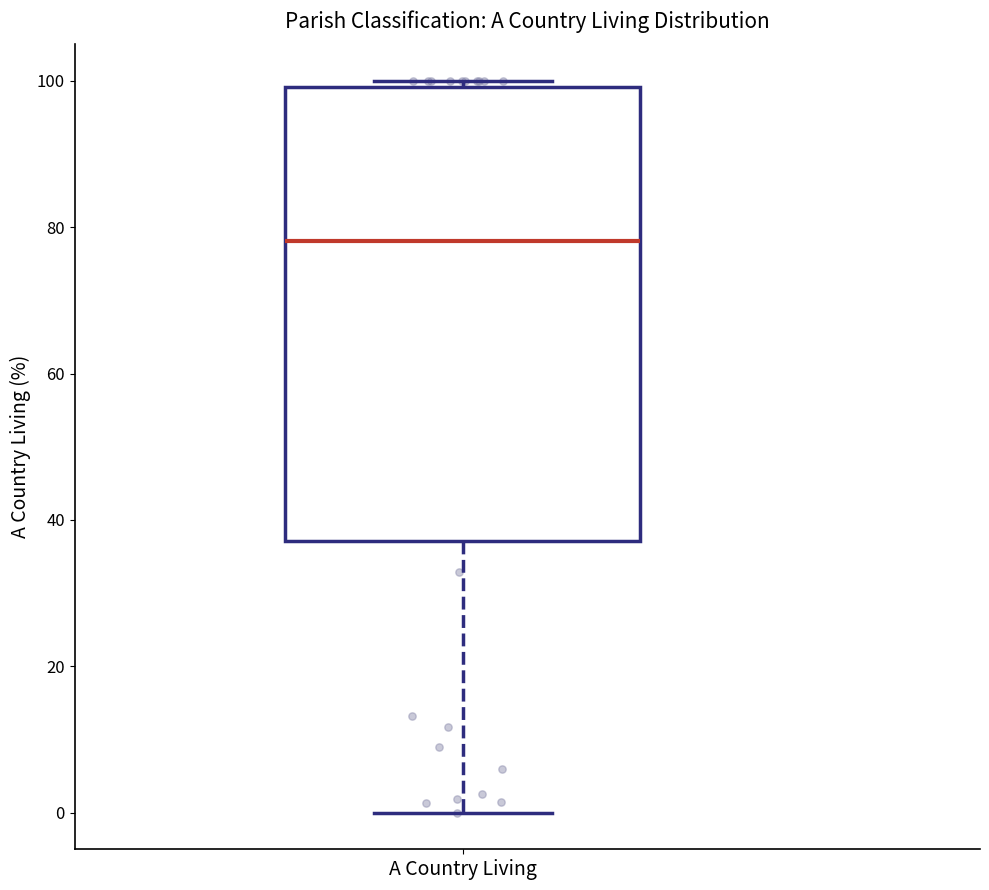

Transcribe this box plot: give where the median line is, the range the box spans, and where the two whiskers end, as read against the y-axis. The values are not printed on the chart, so give them approximately, as read against the axis.

median 78, box 38 to 100, whiskers 0 to 100 (just above the box's upper edge)